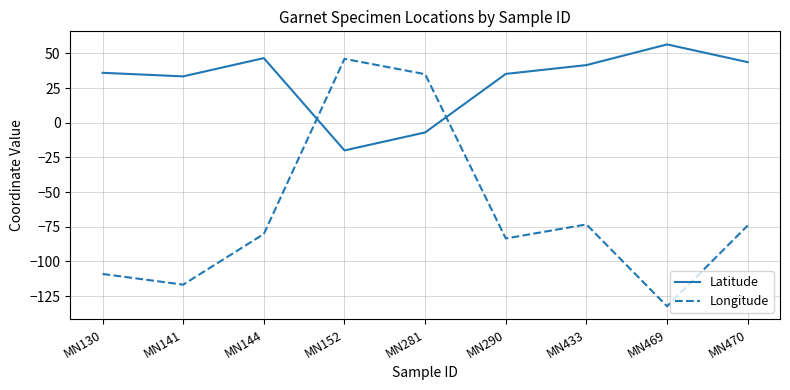

True or false: Latitude and Longitude cross at least once.

True